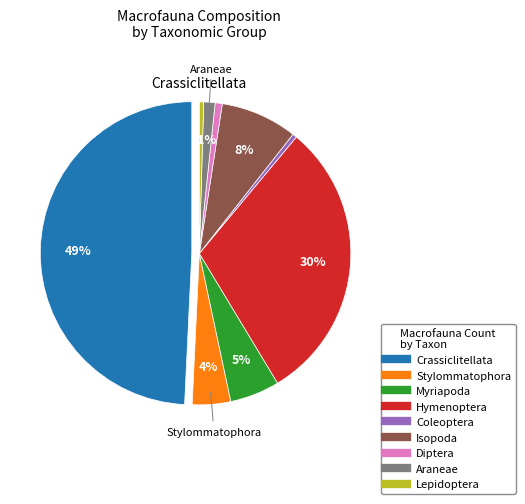

To the nearest percent, what is the difference between the Stylommatophora and Araneae slice percentages?

3%